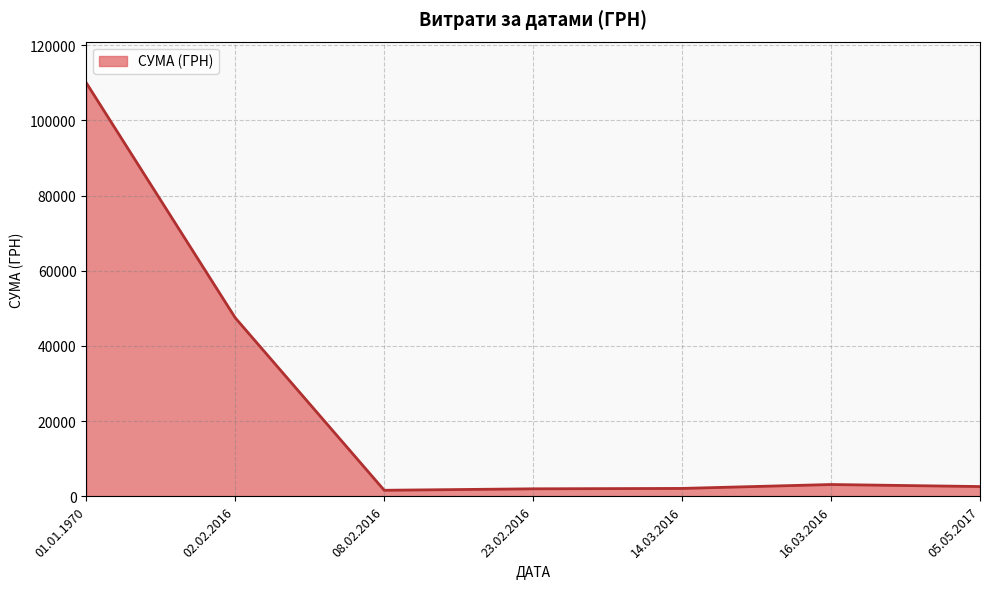

What is the maximum value shown in the chart?

109995.9